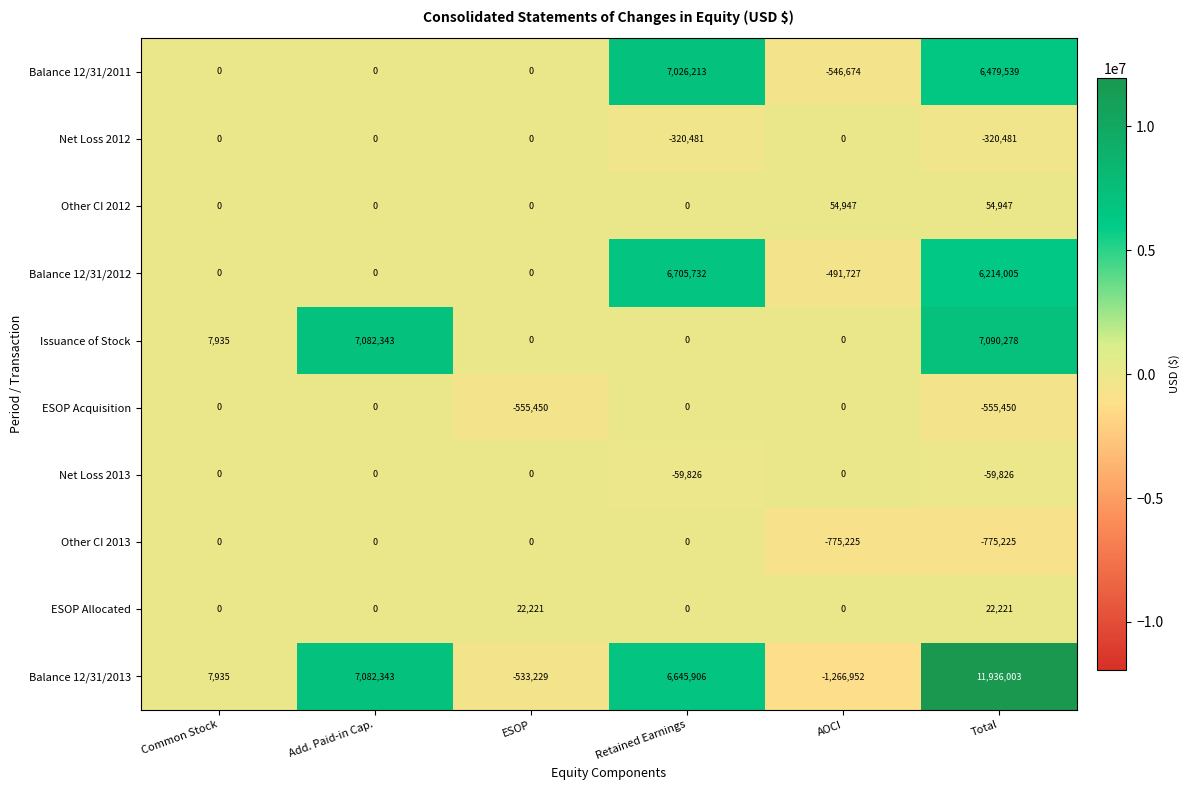

What is the total value across all series at Total?

30086011